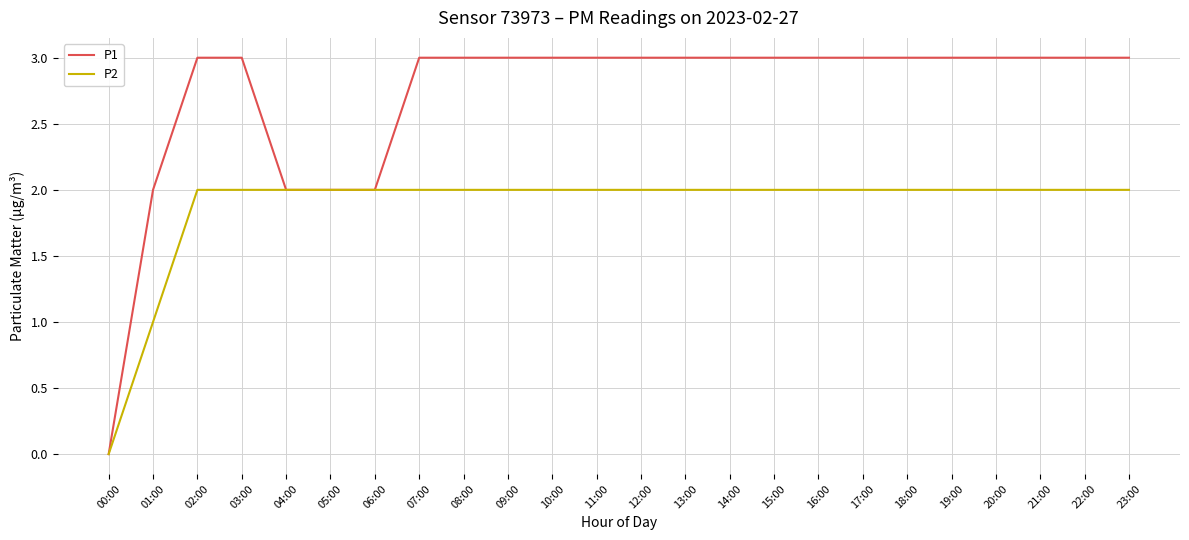

Which series has the largest total across all categories?

P1